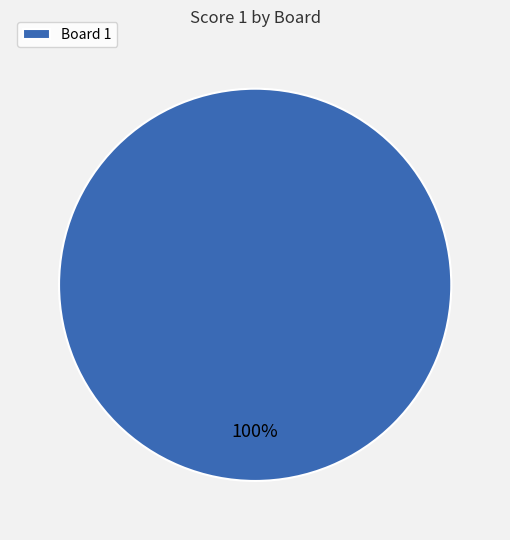

True or false: Board 1 accounts for 100% of the total.

True